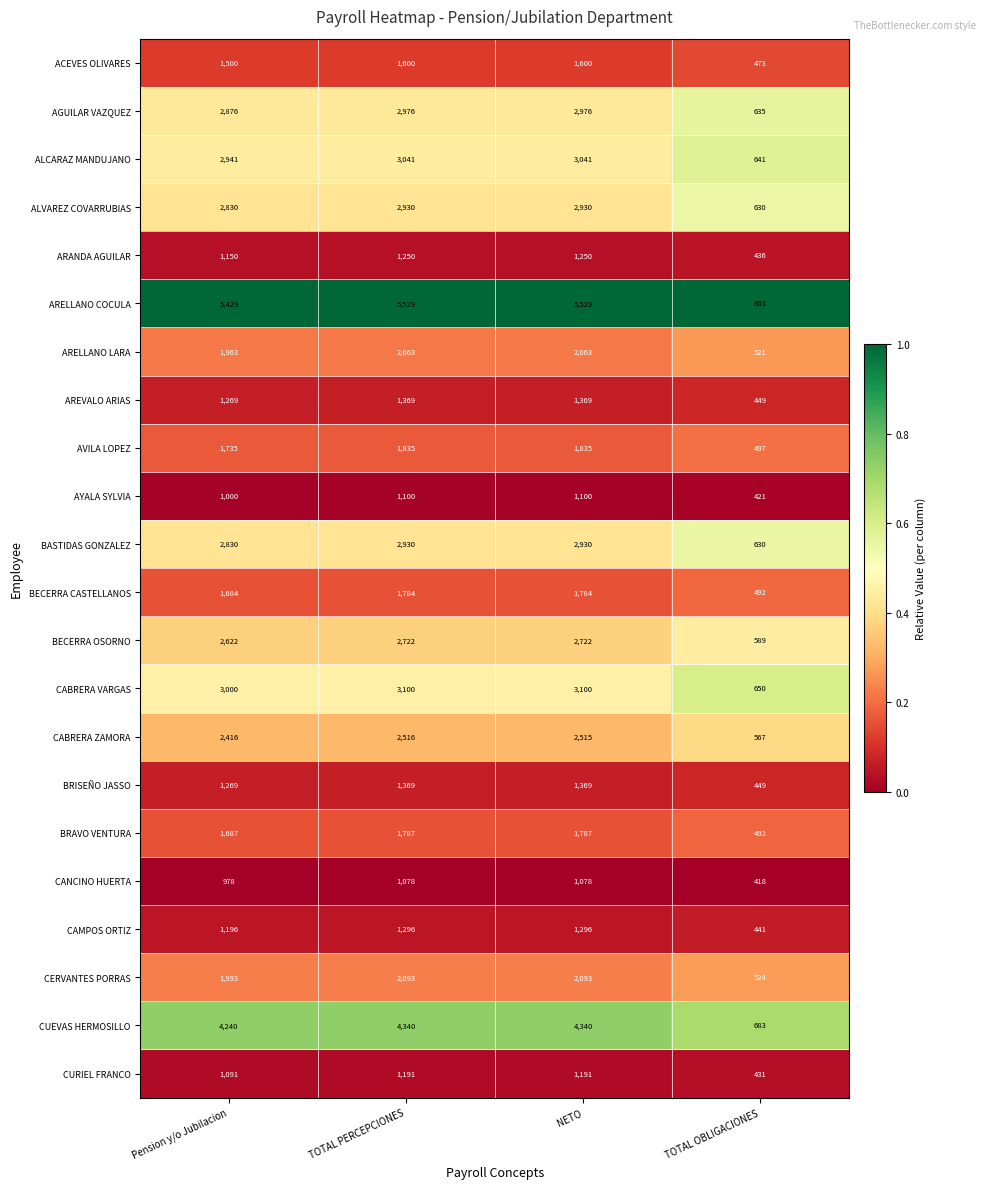

Which series changed the most between TOTAL PERCEPCIONES and TOTAL OBLIGACIONES?

ARELLANO COCULA